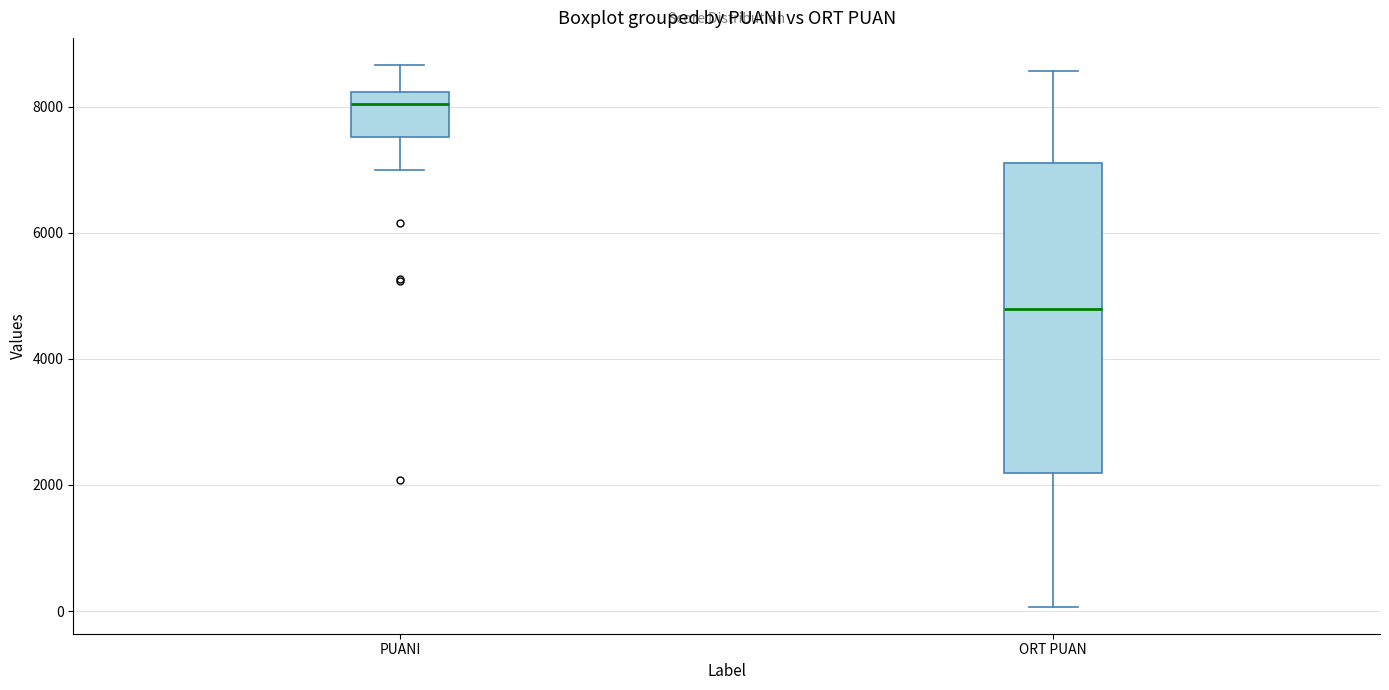

Reading left to right, read every box against the y-axis: the position of its median line, the range the box covers, and the ends of its whiskers. The values are not printed on the chart, so give them approximately, as read against the axis.

PUANI: median 8000, box 7600 to 8200, whiskers 7000 to 8600
ORT PUAN: median 4800, box 2200 to 7200, whiskers 0 to 8600